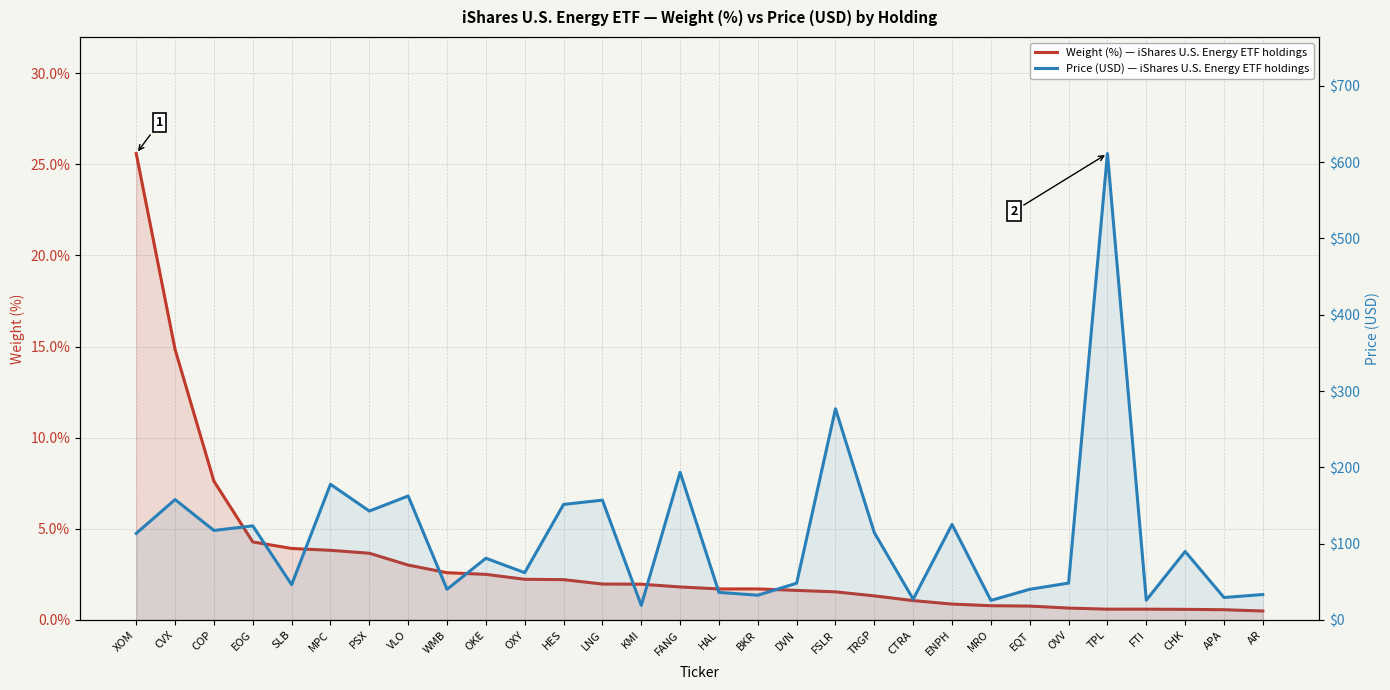

How many lines are shown in the chart?

2